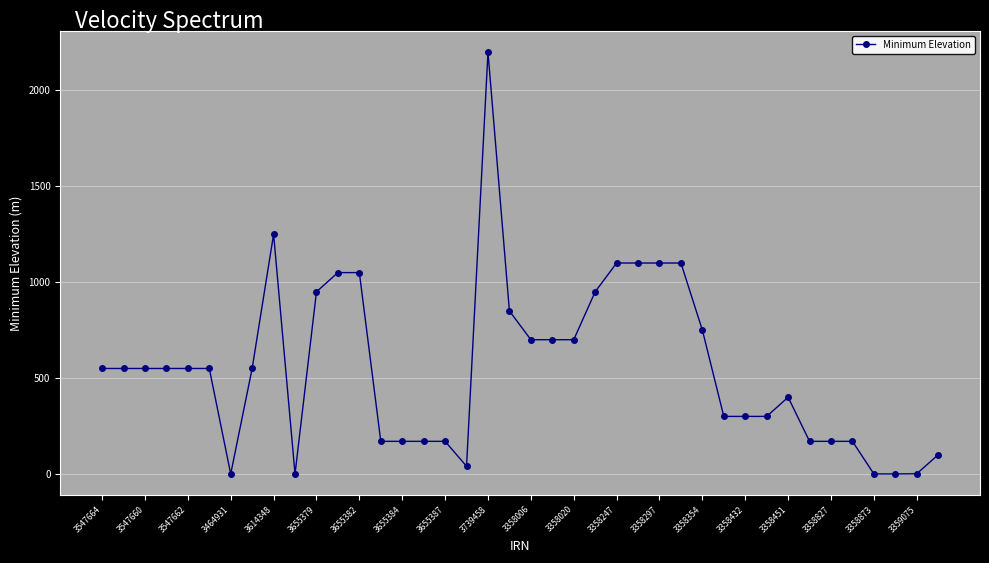

True or false: the data has more than 0 interior local peaks.

True